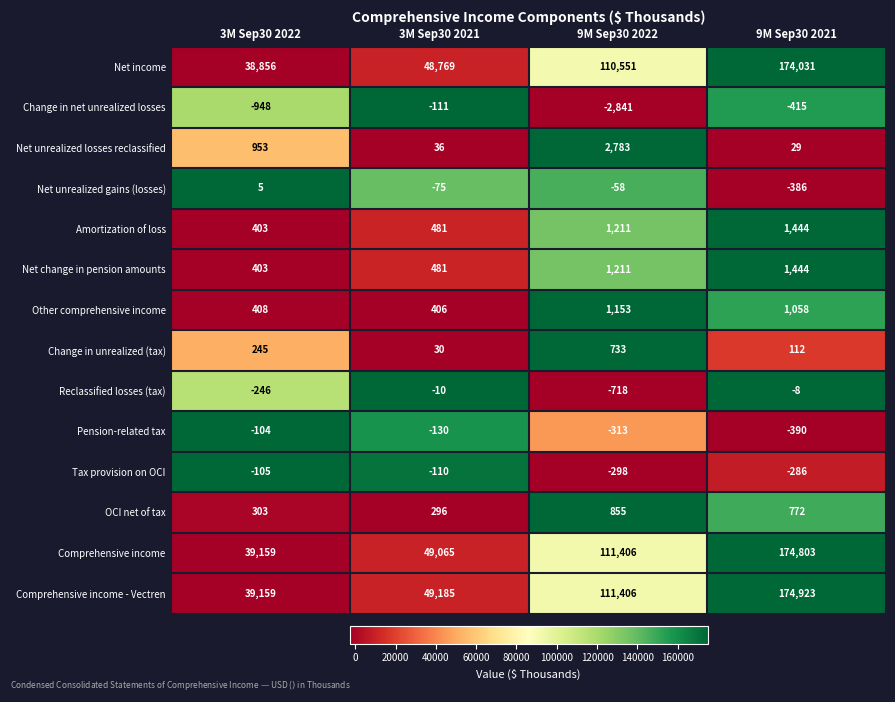

Which series has the largest range (max minus min)?

Comprehensive income - Vectren